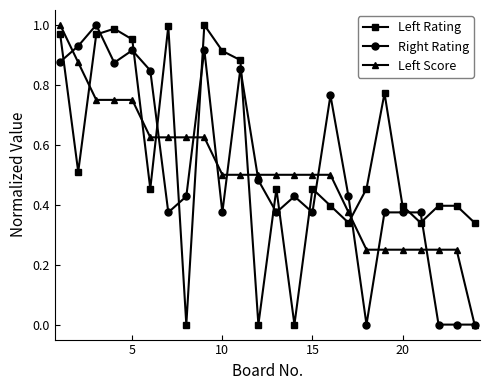

How many Left Score values are between 0 and 1?

24